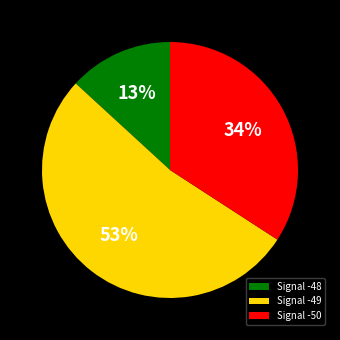

To the nearest percent, what percentage of the pie is Signal -50?

34%